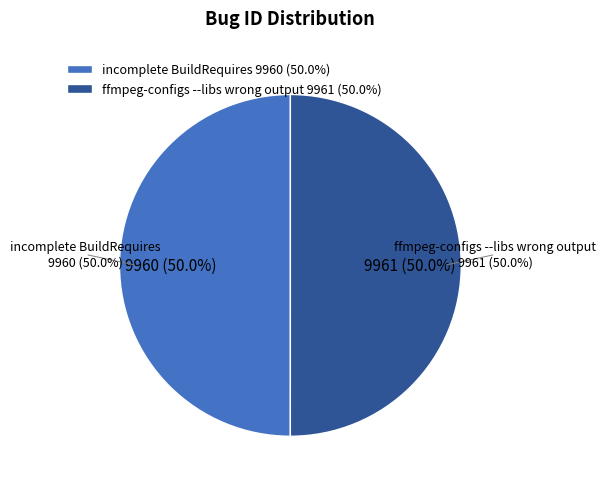

Which category accounts for the majority?

ffmpeg-configs --libs wrong output